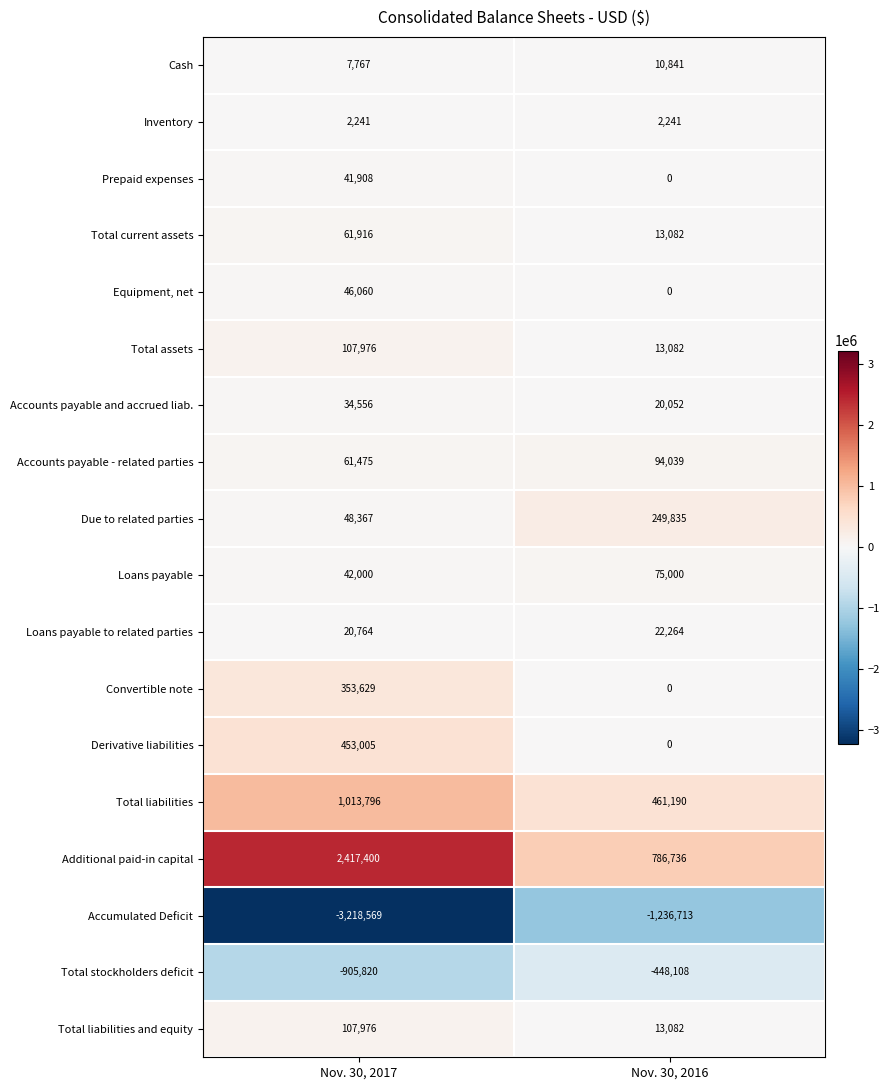

Which series has the largest range (max minus min)?

Accumulated Deficit